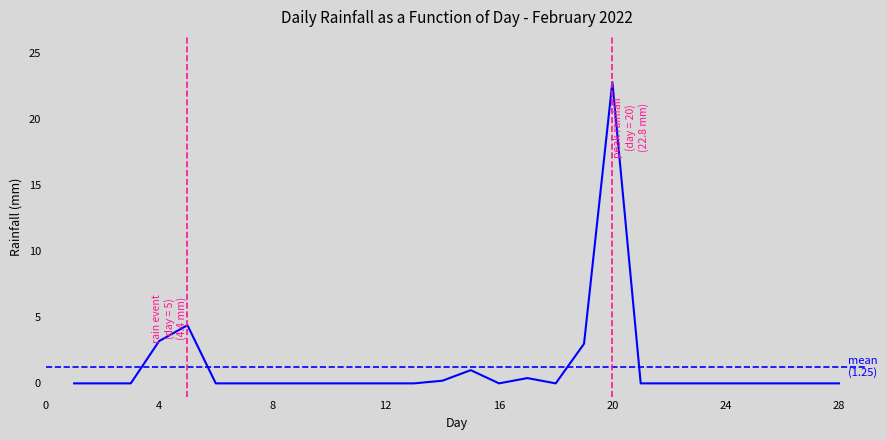

What is the difference between the second highest and minimum values?

4.4